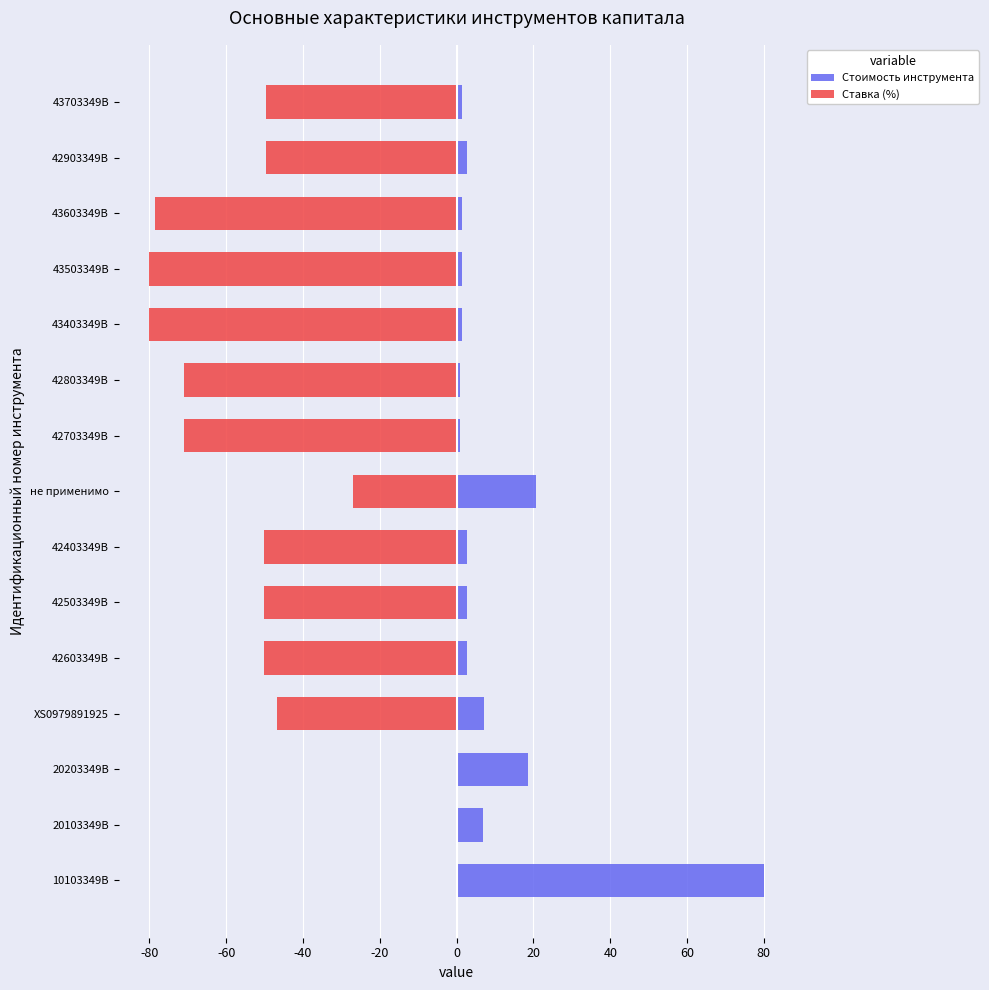

Which series changed the most between 42603349B and 43403349B?

Ставка (%)